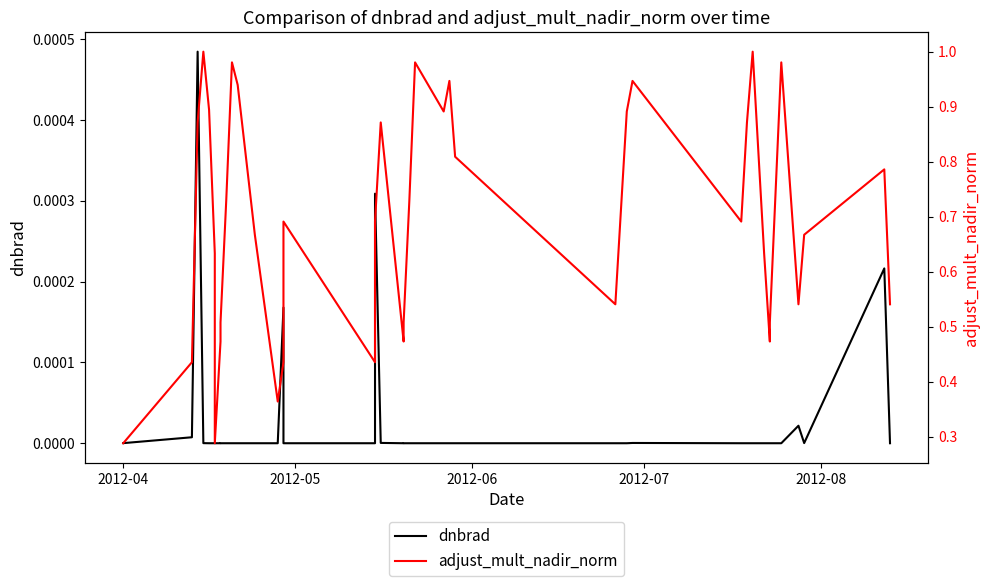

True or false: adjust_mult_nadir_norm has more than 2 points higher than both neighbors.

True